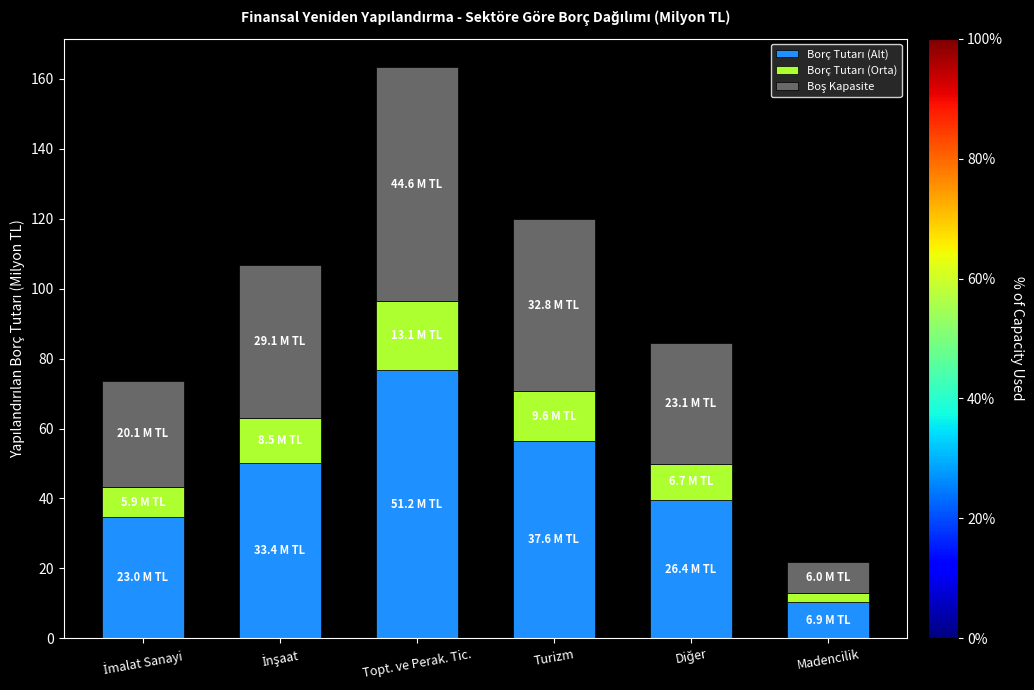

At which category is the sum across all series the highest?

Topt. ve Perak. Tic.